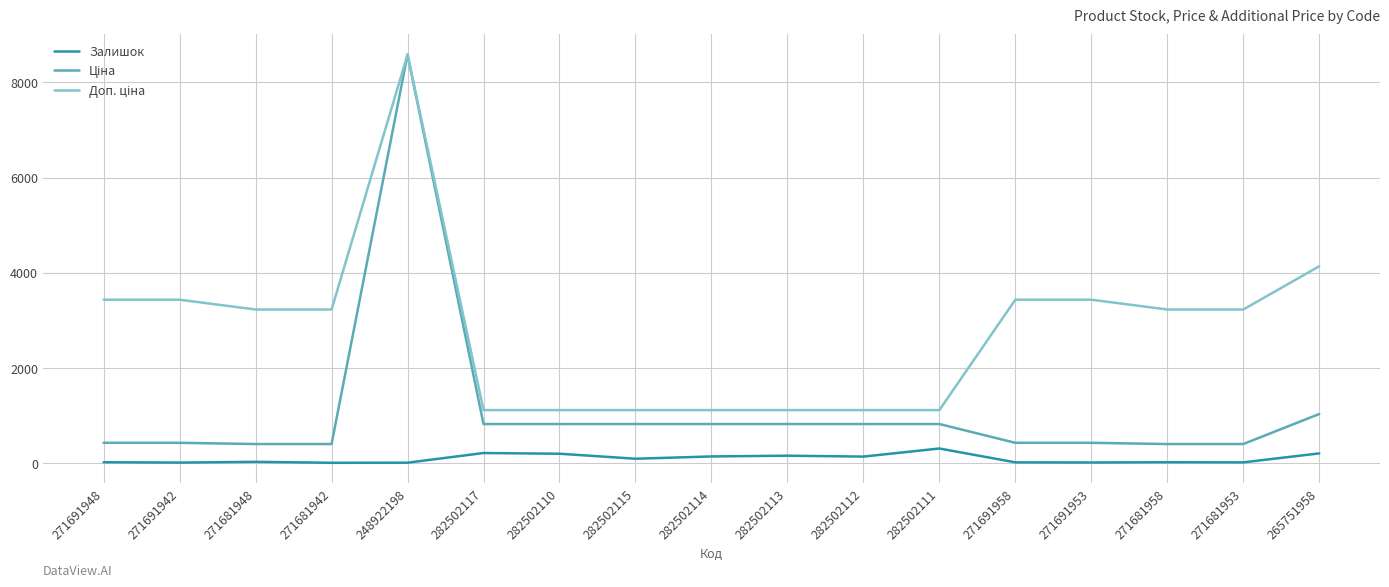

At which category does the chart reach its peak across all series?

248922198